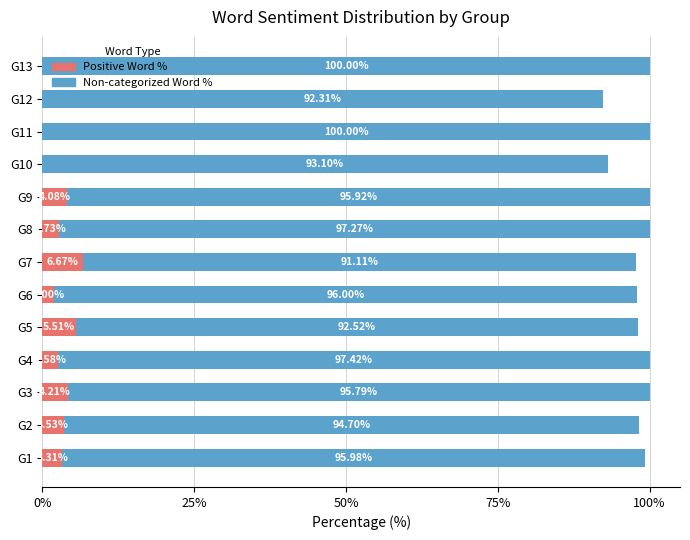

What is the total value across all series at G10?

93.1